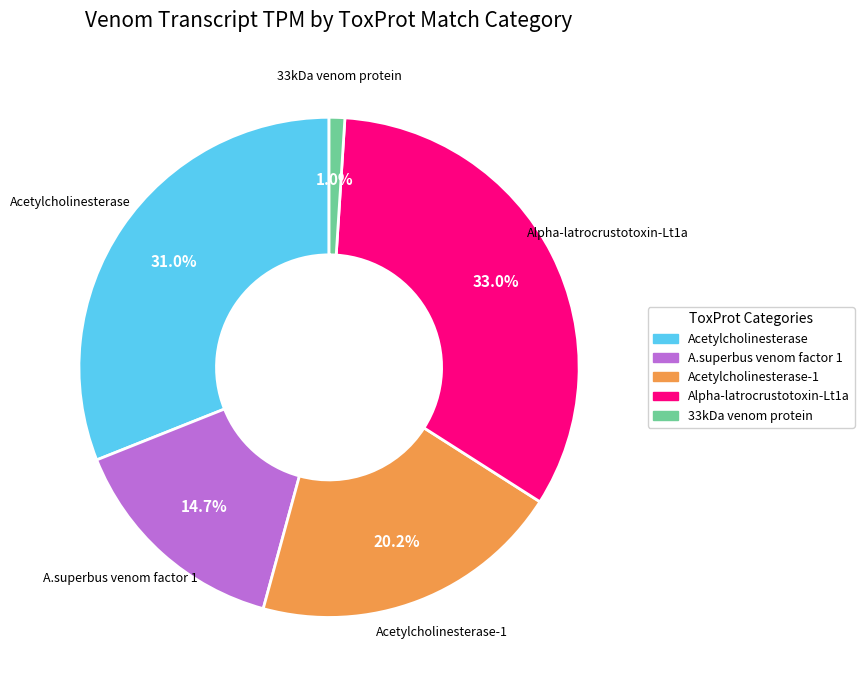

Is there a majority slice in this chart?

No